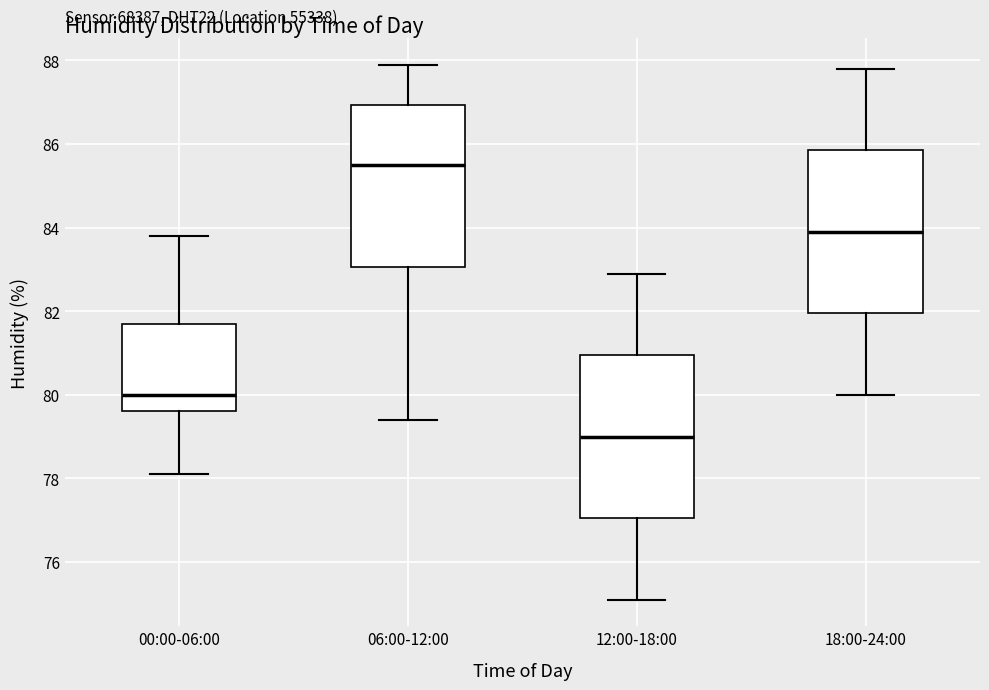

Which box's median line is the highest?

06:00-12:00